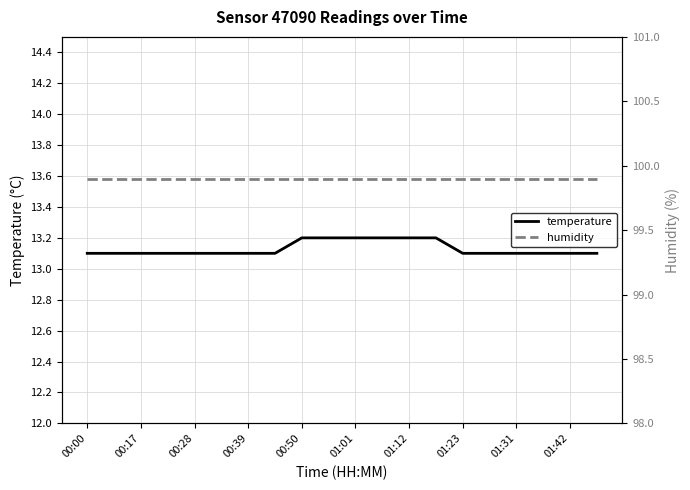

List the series in order of their peak value, lowest first.

temperature, humidity